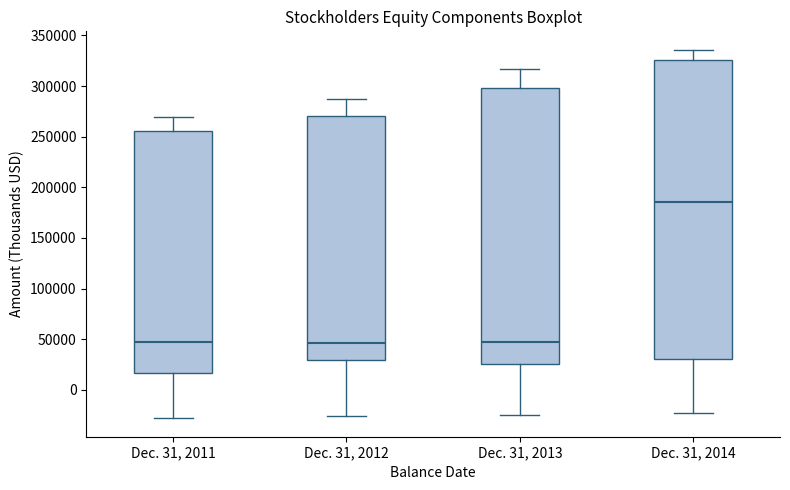

Which box is the tallest, from its lower edge to its upper edge?

Dec. 31, 2014